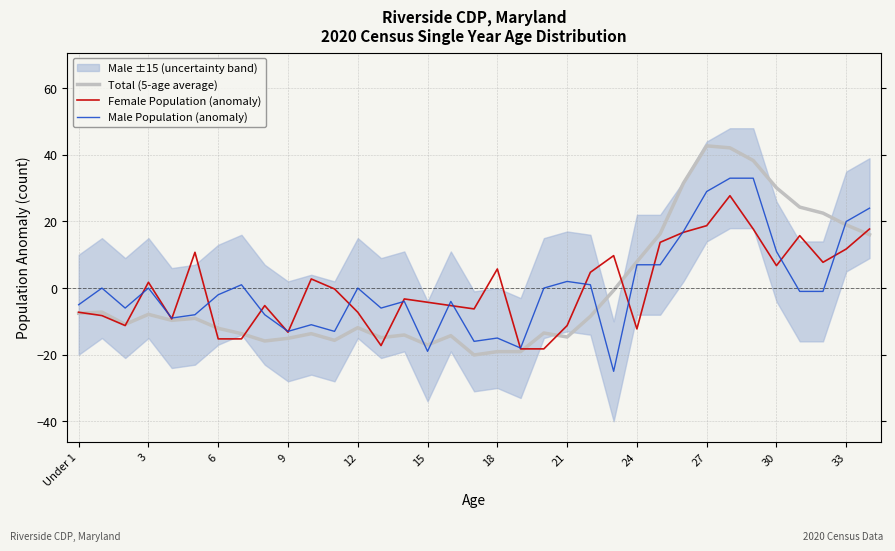

What is the maximum value shown in the chart?

42.7